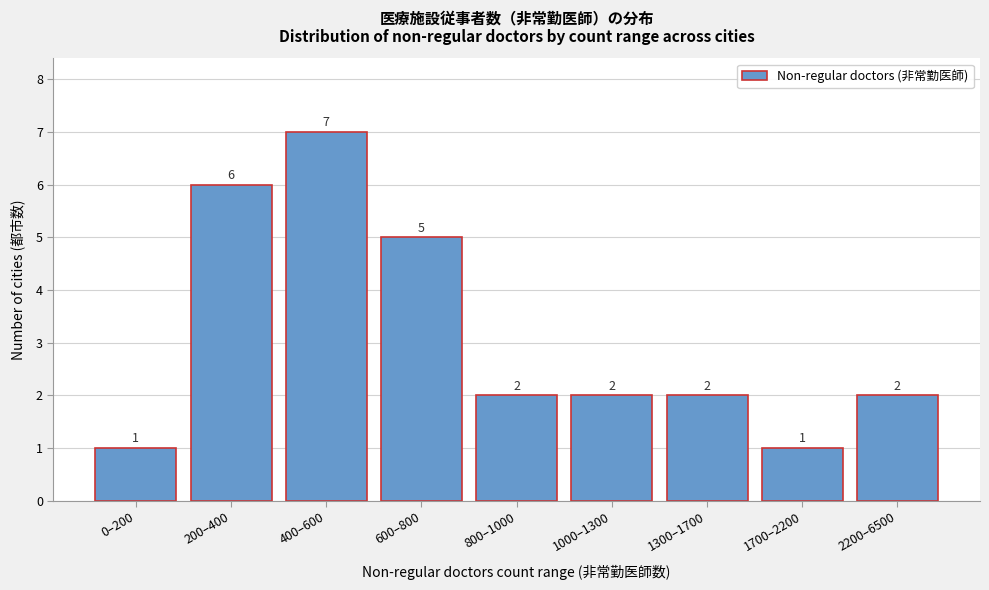

Reading left to right, extract all data points from this chart.

1	6	7	5	2	2	2	1	2